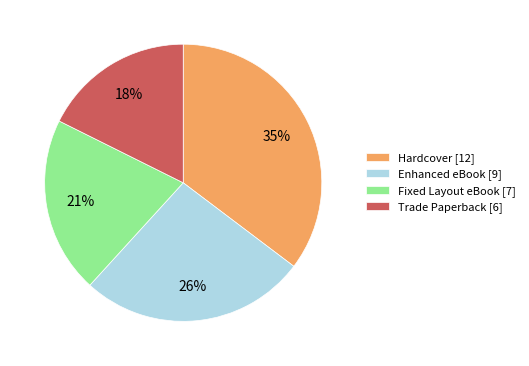

Does Hardcover represent more than half of the total?

No